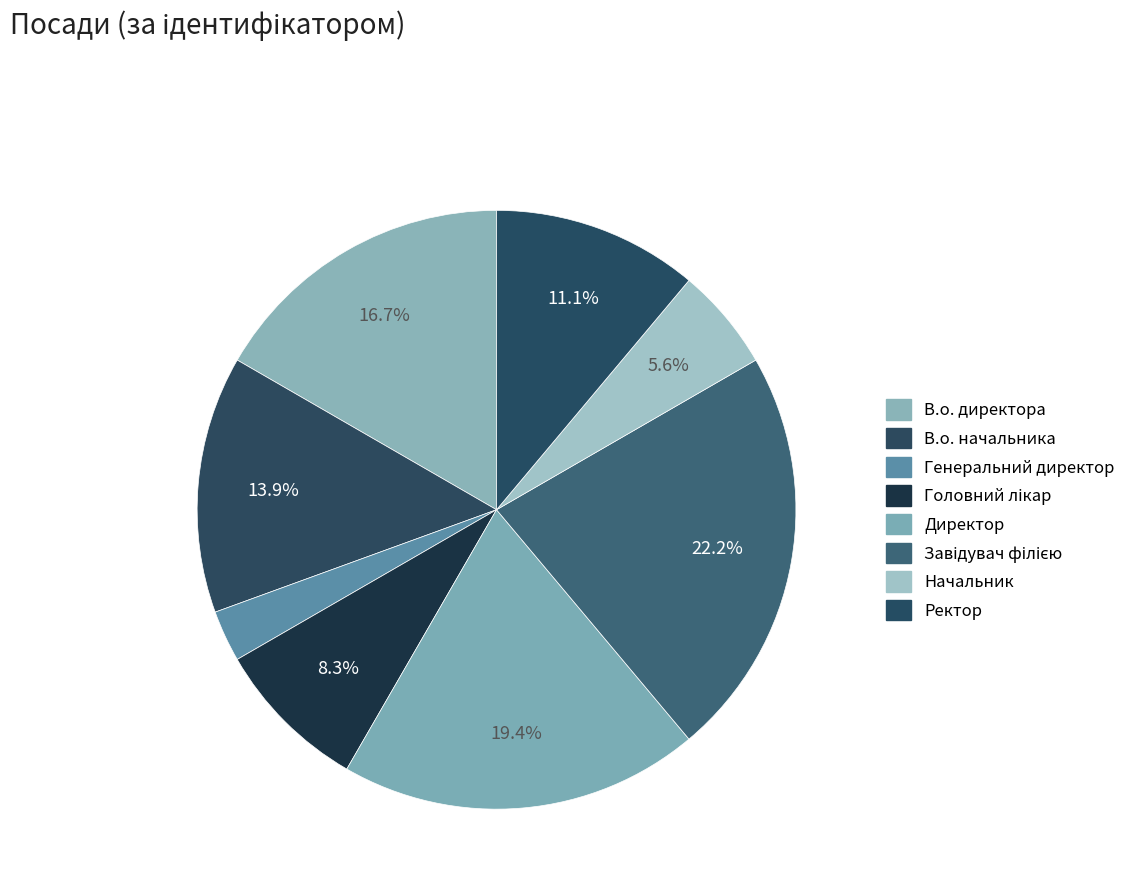

Does any single category account for the majority?

No